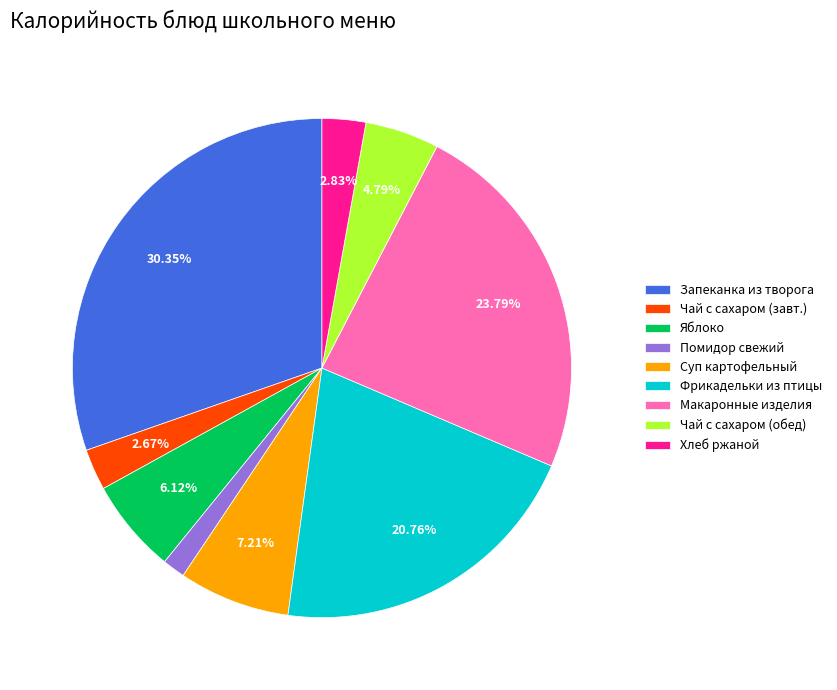

Is there a majority slice in this chart?

No